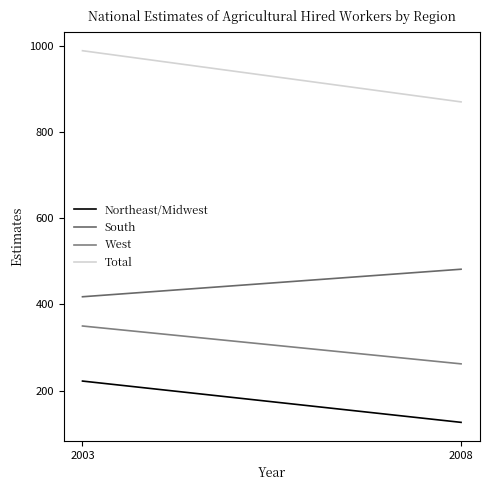

What is the approximate value of Total at 2008?

871